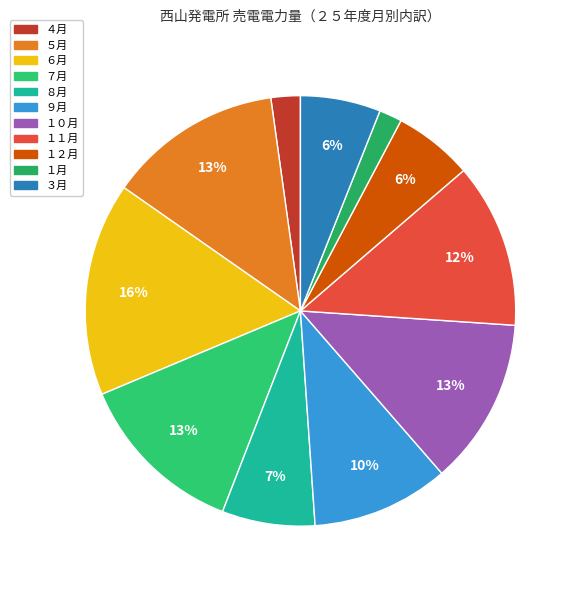

How many segments does this pie chart have?

11